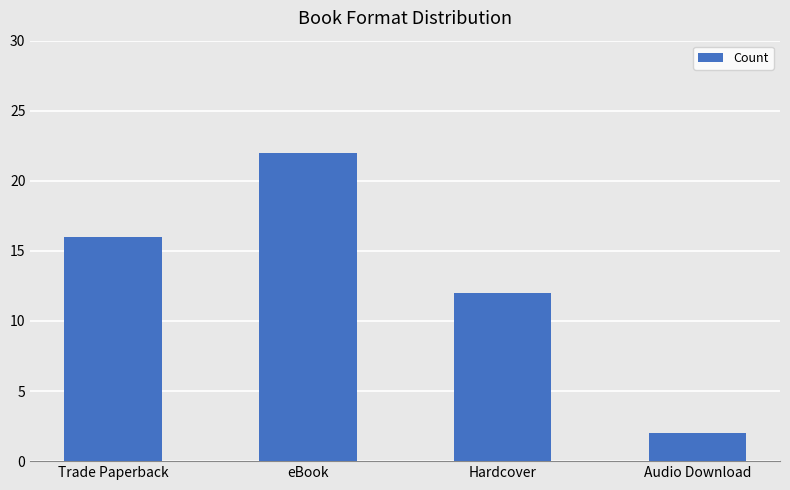

The chart shows a value of 12 at Hardcover. True or false?

True